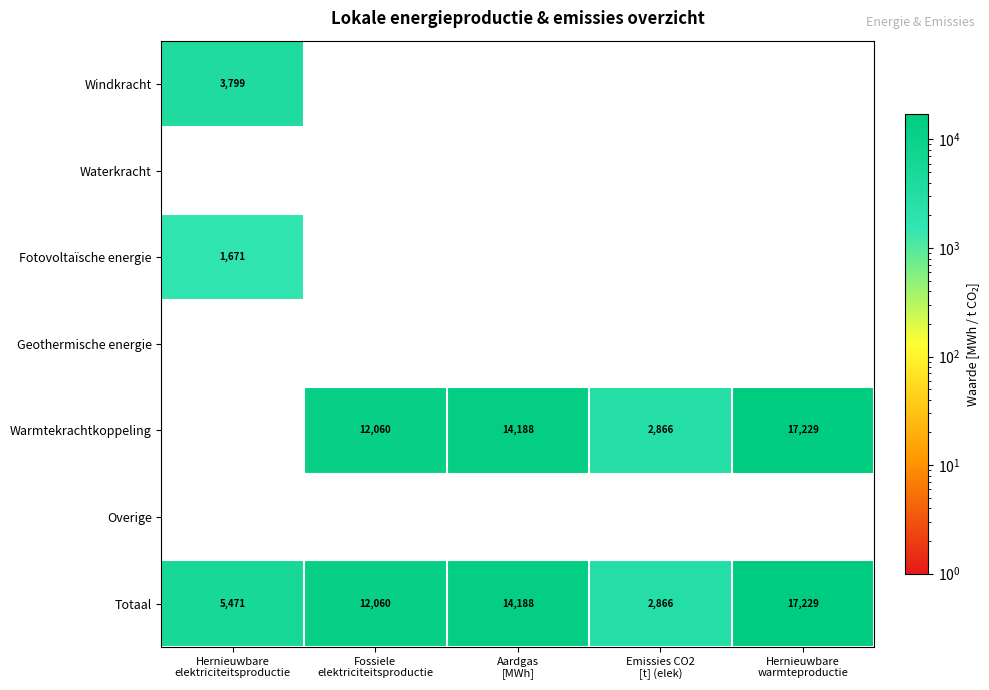

Which series has the largest total across all categories?

Totaal